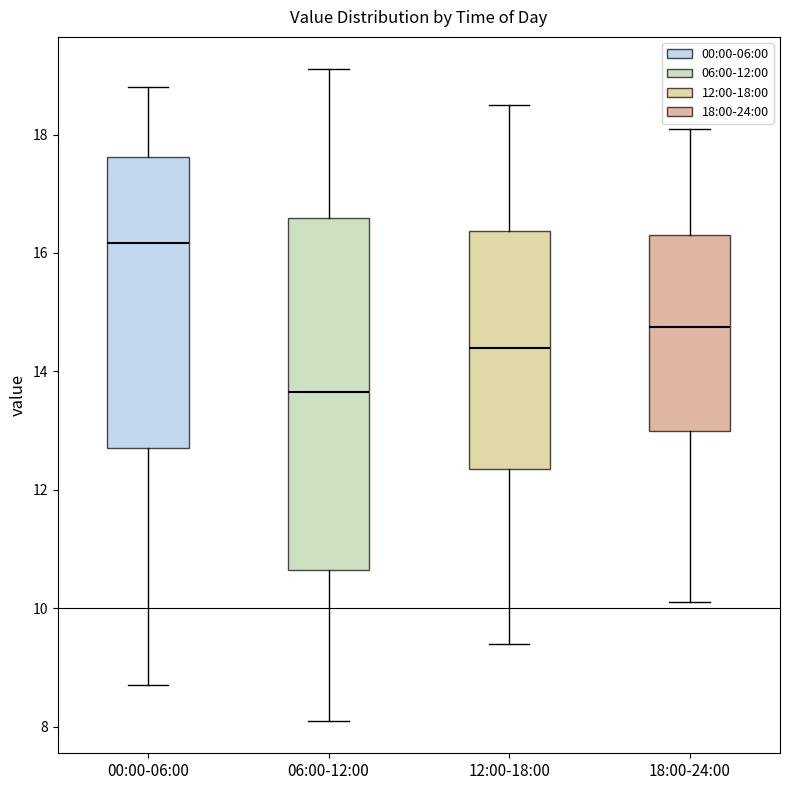

Which box's median line is the lowest?

06:00-12:00